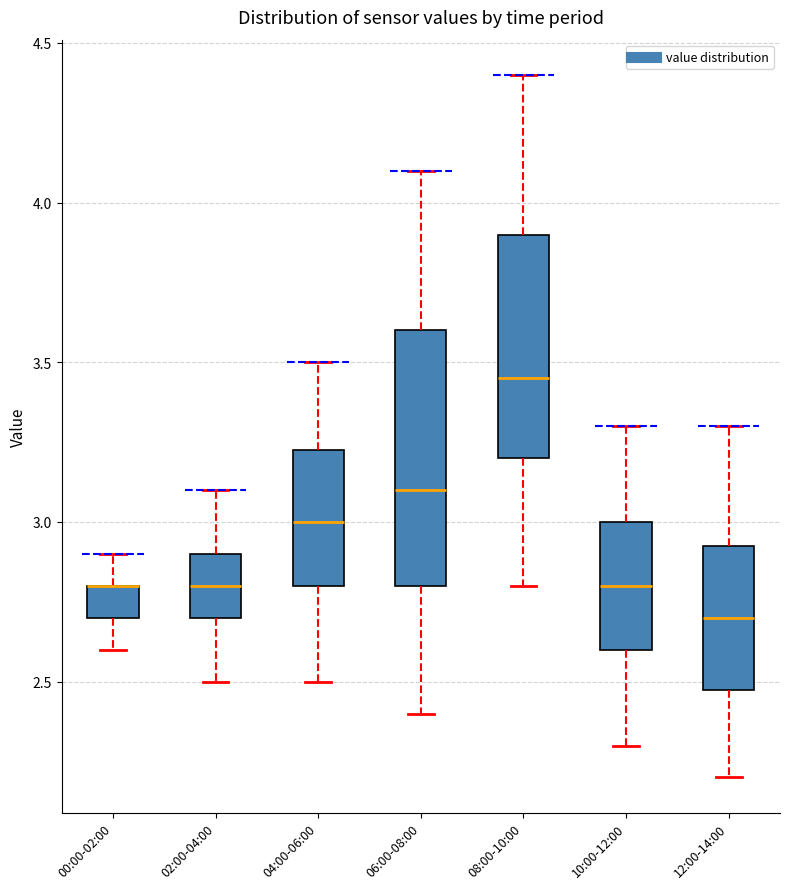

Where is the lower edge of the box for 10:00-12:00 on the y-axis? The values are not printed on the chart, so give them approximately, as read against the axis.

2.60